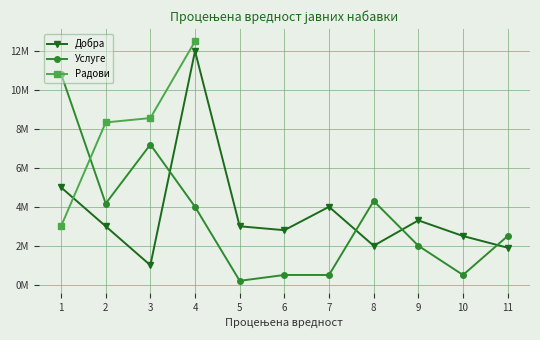

In Услуге, how many points are higher than both neighbors (excluding endpoints)?

2